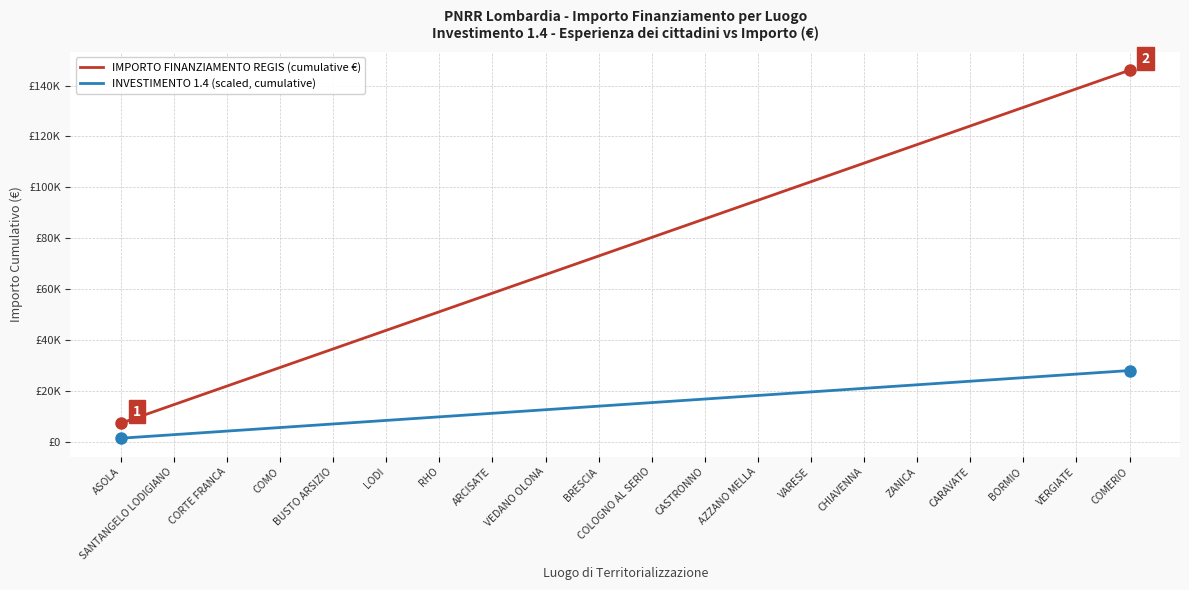

What is the difference between the maximum and minimum values in the IMPORTO FINANZIAMENTO REGIS (cumulative €) series?

138719